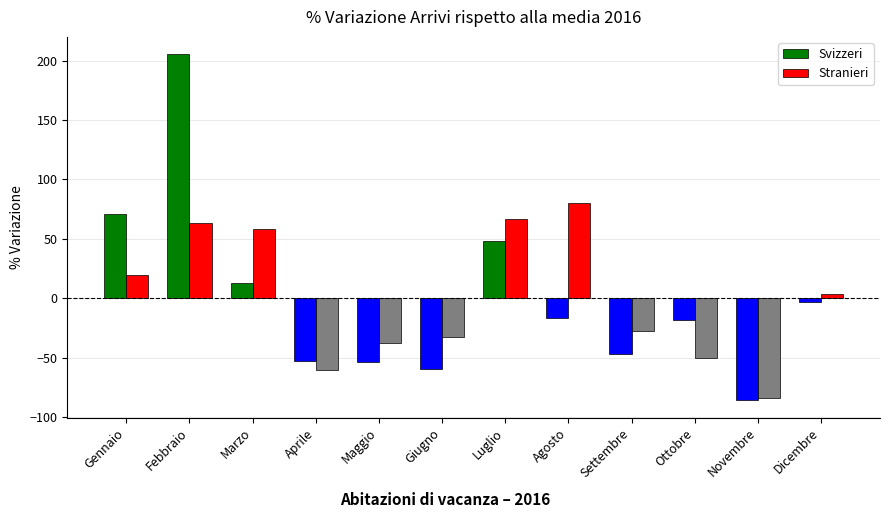

True or false: Stranieri has a value of 87.3 at Luglio.

False